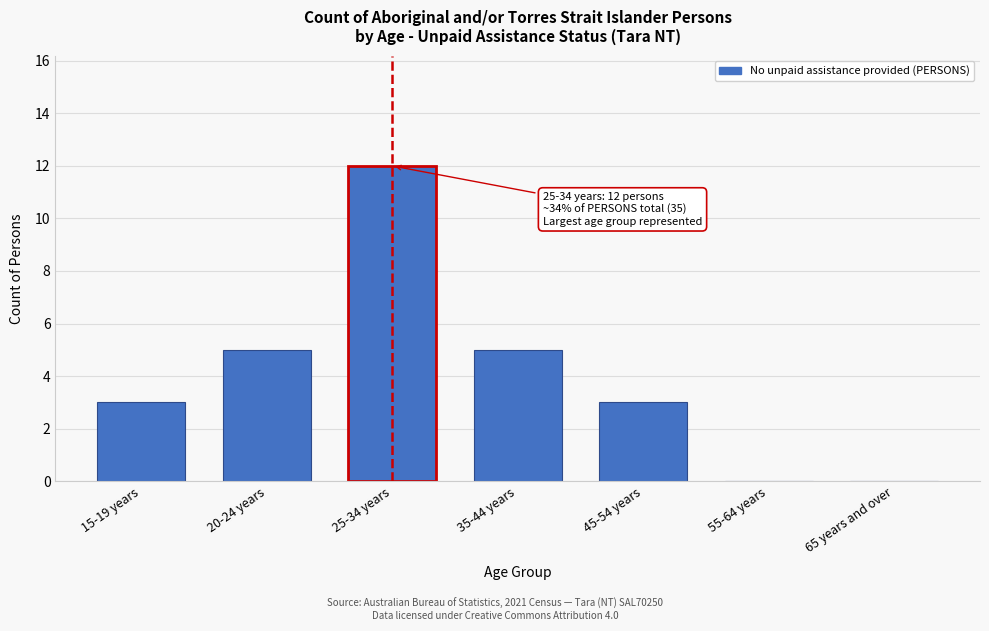

Reading left to right, extract all data points from this chart.

15-19 years=3	20-24 years=5	25-34 years=12	35-44 years=5	45-54 years=3	55-64 years=0	65 years and over=0